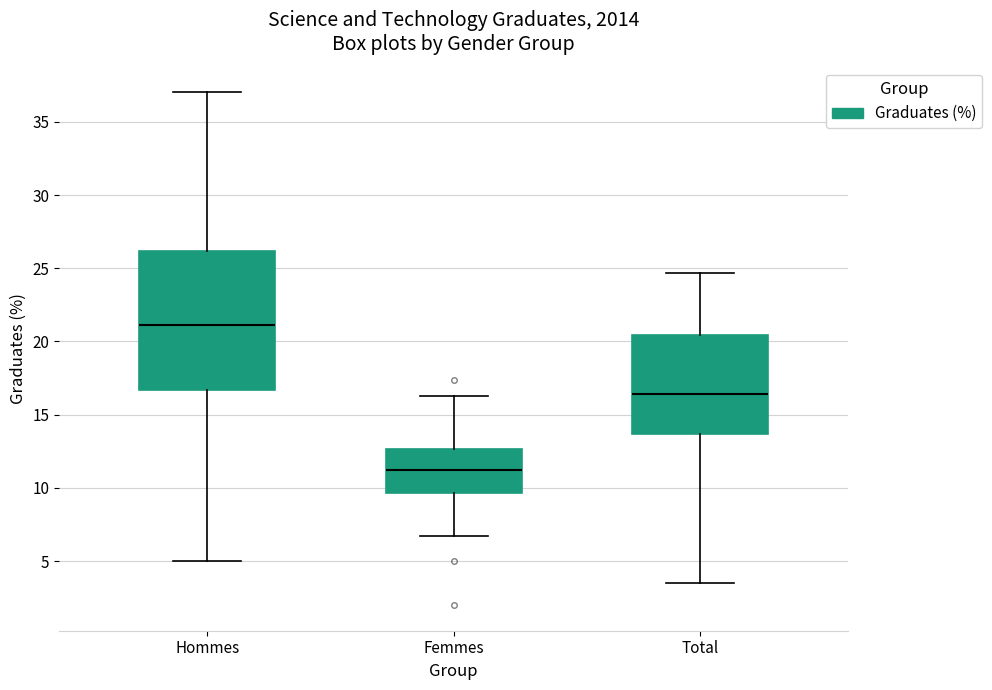

Which box's median line is the lowest?

Femmes